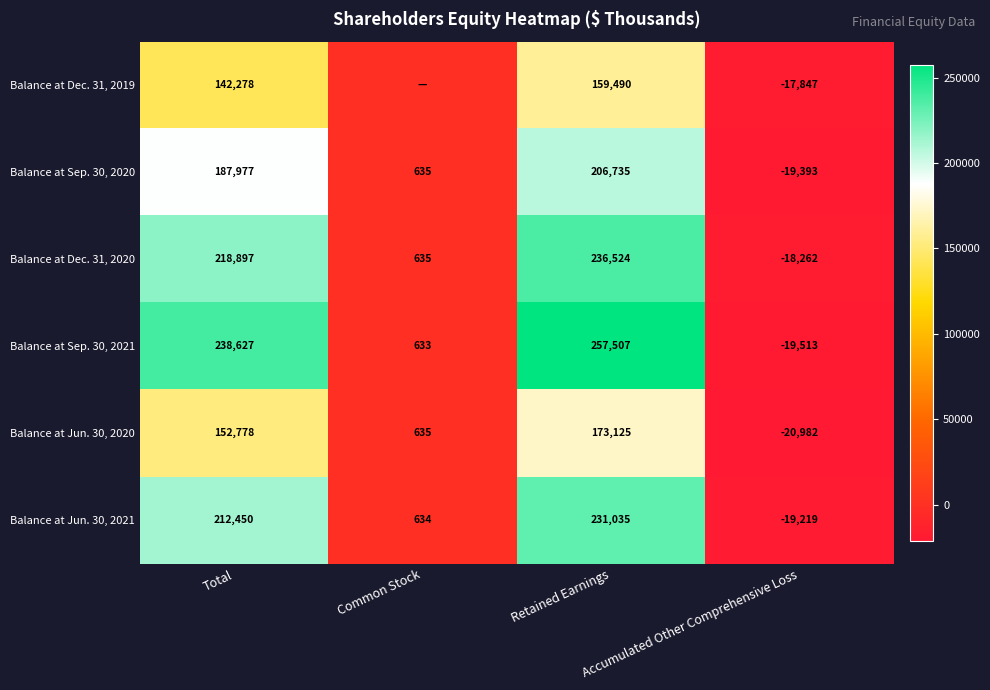

What is the average value of the Balance at Sep. 30, 2021 series?

119314